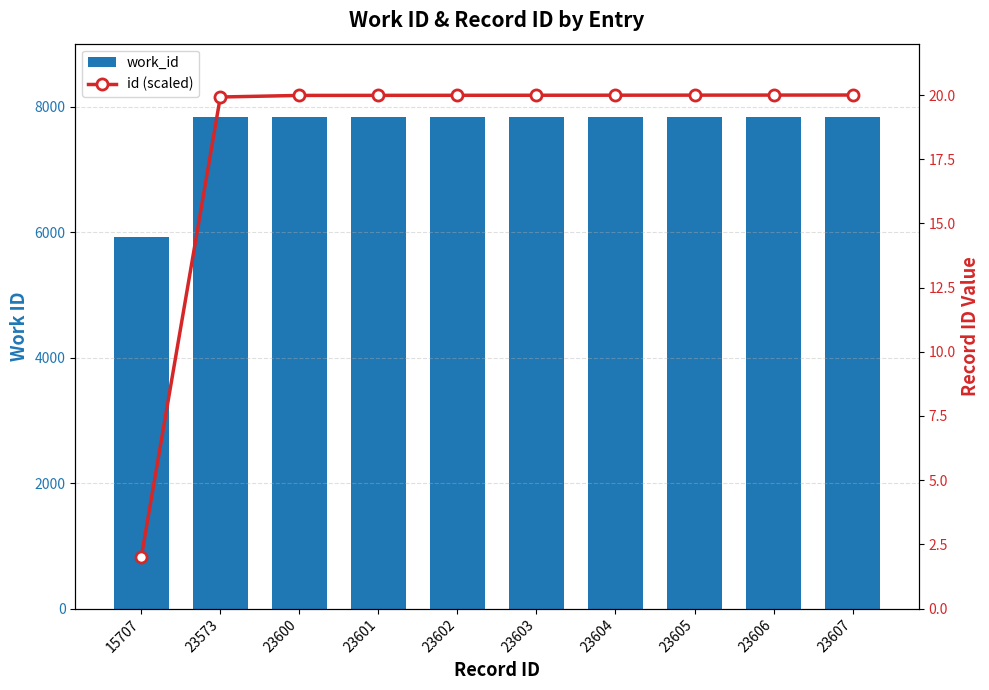

What is the total value across all series at 23602?

7855.0